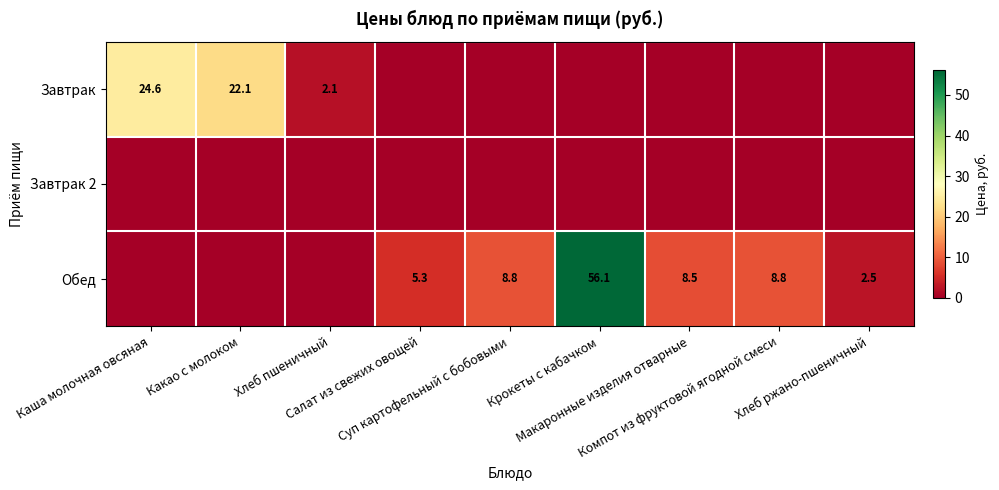

What is the greatest value displayed?

56.1